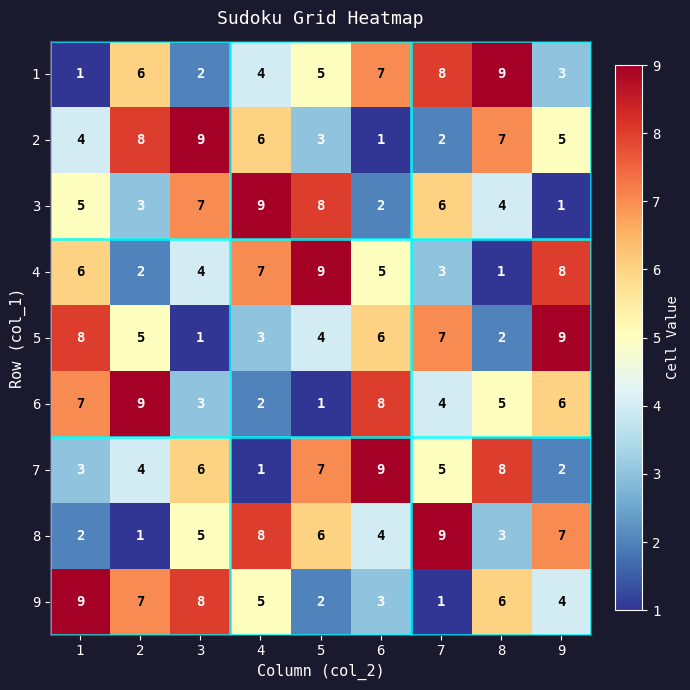

What is the total value across all series at 3?

45